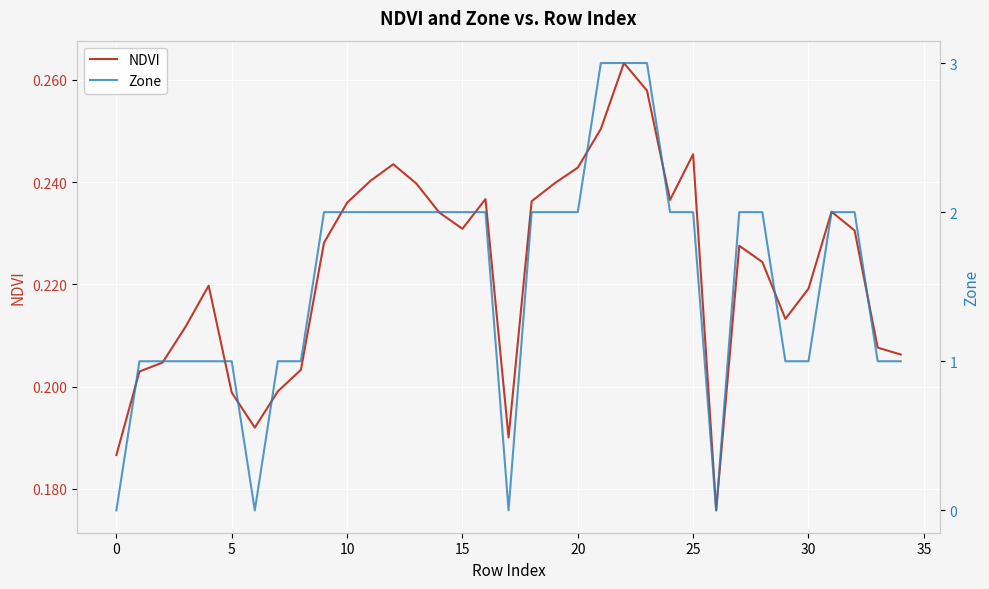

What is the difference between the maximum and second lowest values in the Zone series?

3.0